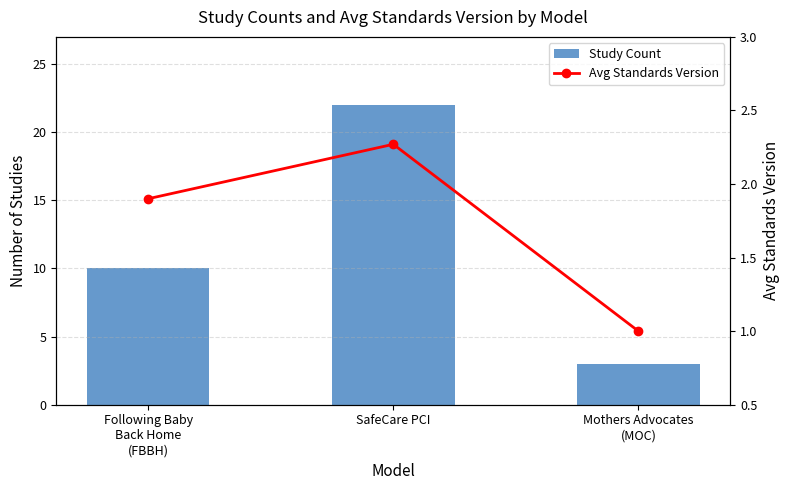

Reading left to right, extract all data points from this chart.

Study Count: 10.0	22.0	3.0
Avg Standards Version: 1.9	2.3	1.0